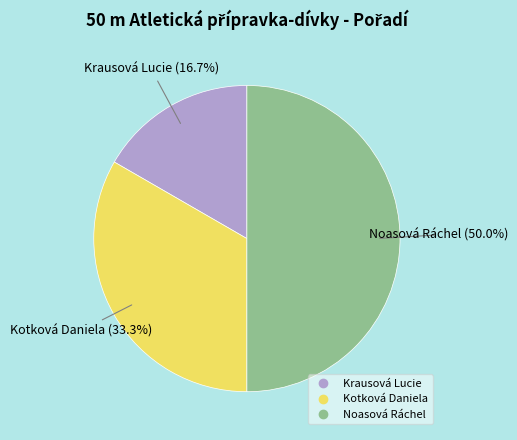

To the nearest percent, what is the average slice percentage?

33%